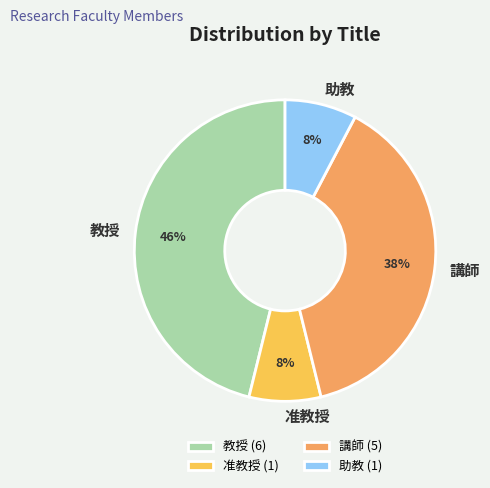

Which has a higher value, 助教 or 講師?

講師